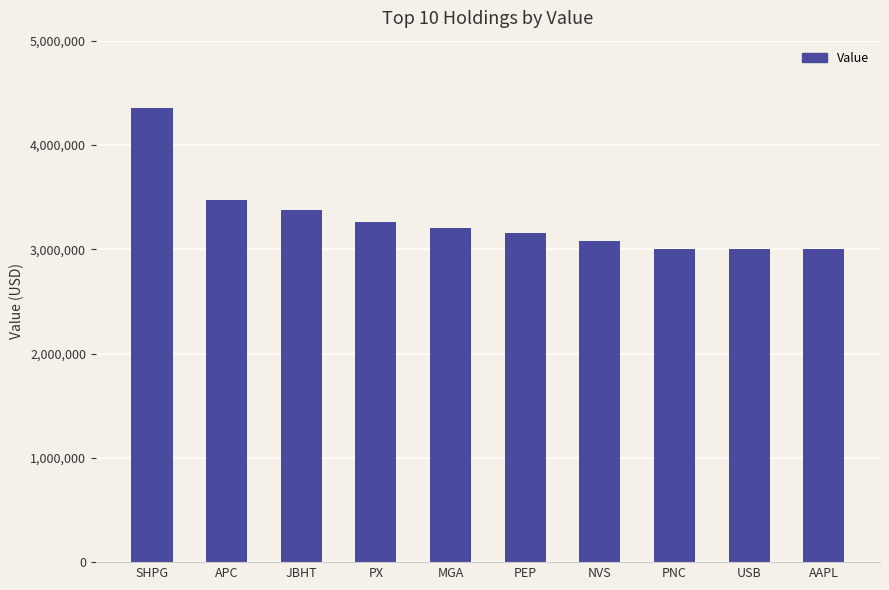

What is the value of the 4th bar from the left?

3265000